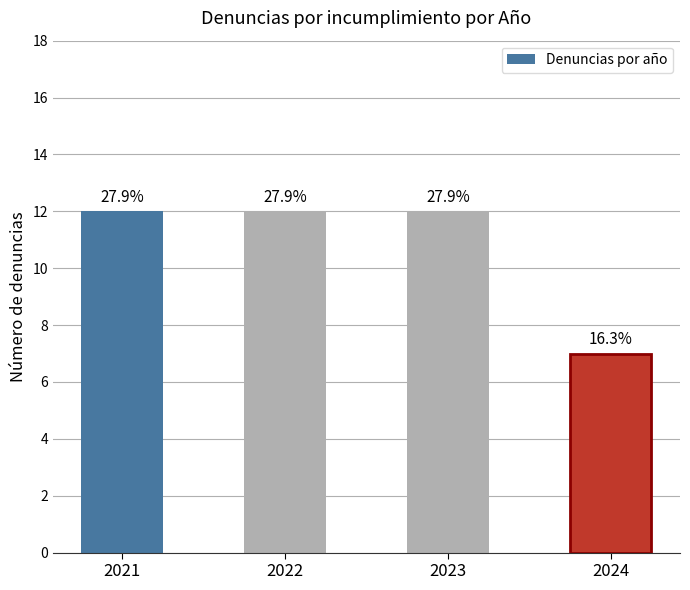

At which category does the chart reach its peak across all series?

2021